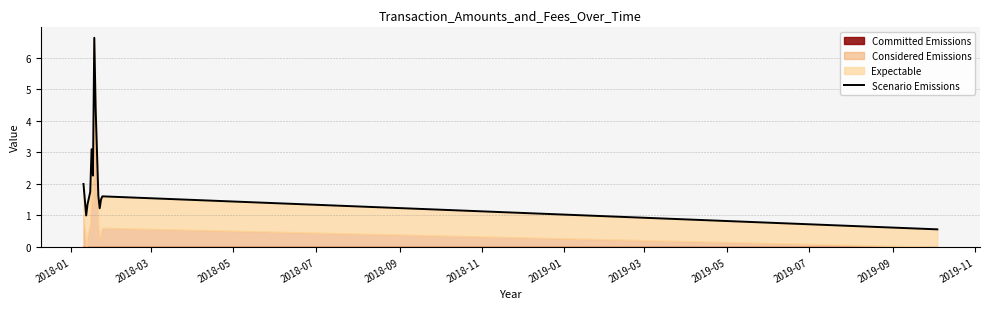

Does the chart have visible grid lines?

Yes